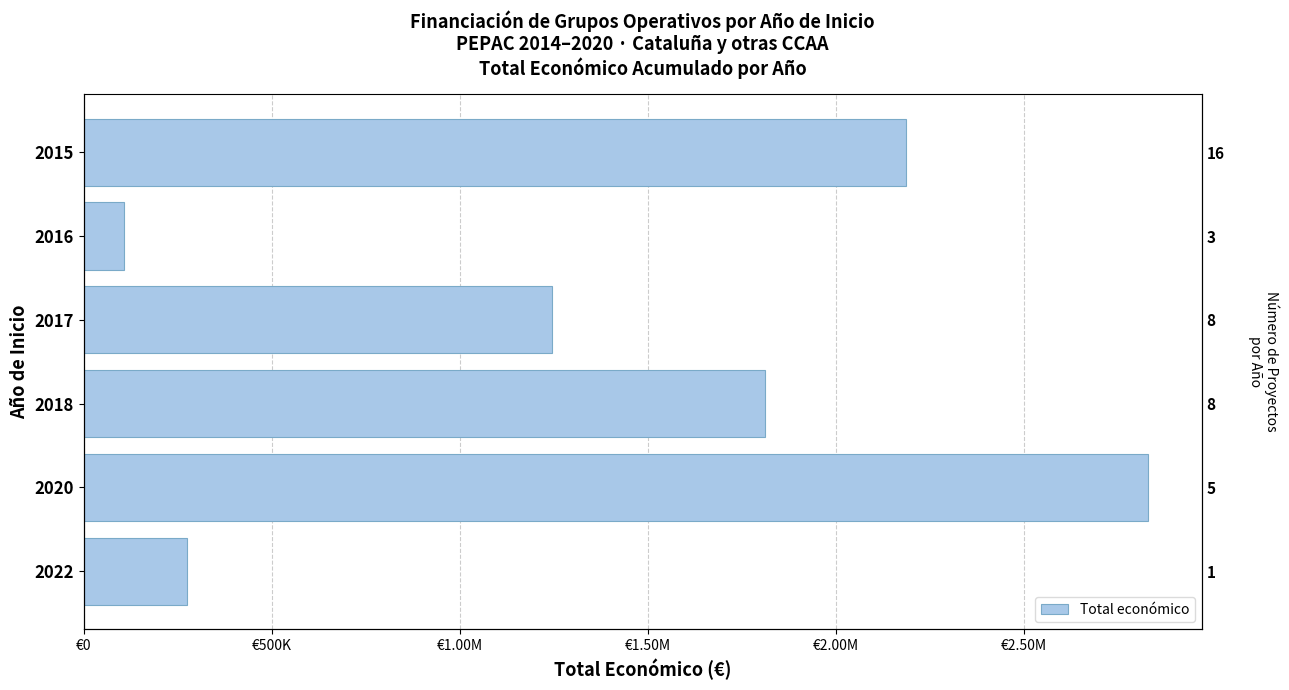

Which has a higher value, 2015 or 2018?

2015